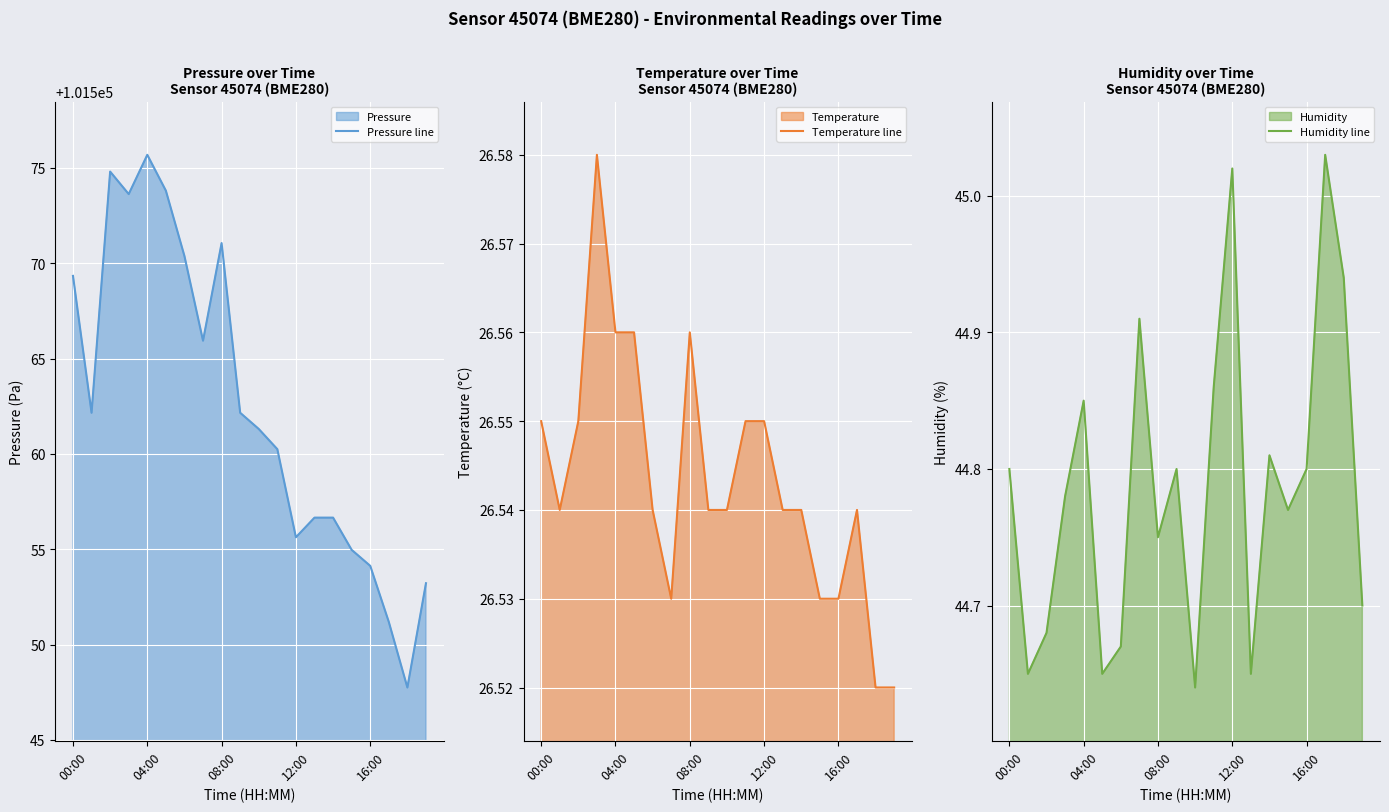

At which label does Humidity line reach its peak?

17